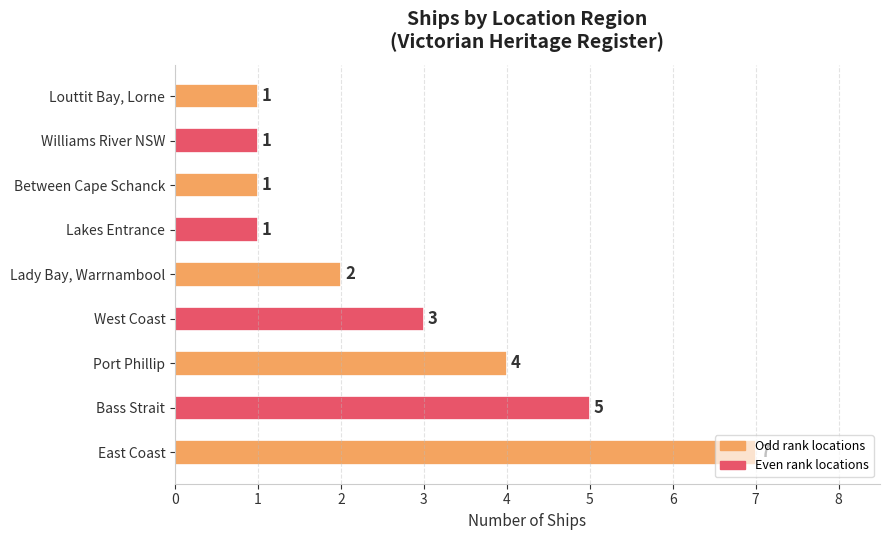

Which has a higher value, West Coast or Bass Strait?

Bass Strait